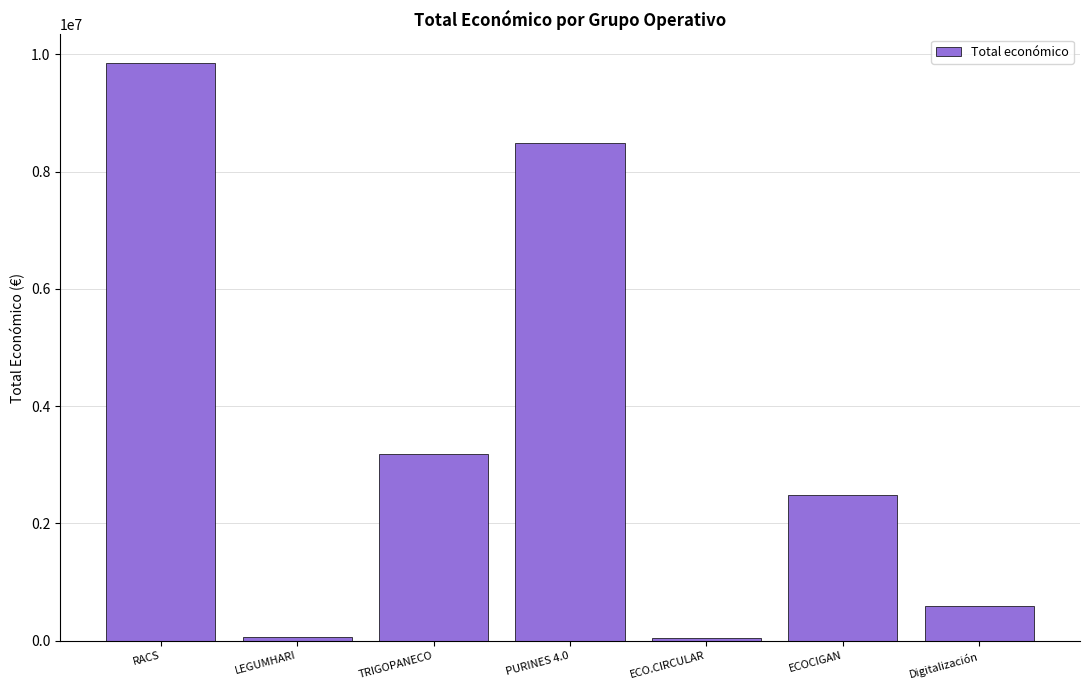

Where is the data nearest to the value 4945388?

TRIGOPANECO